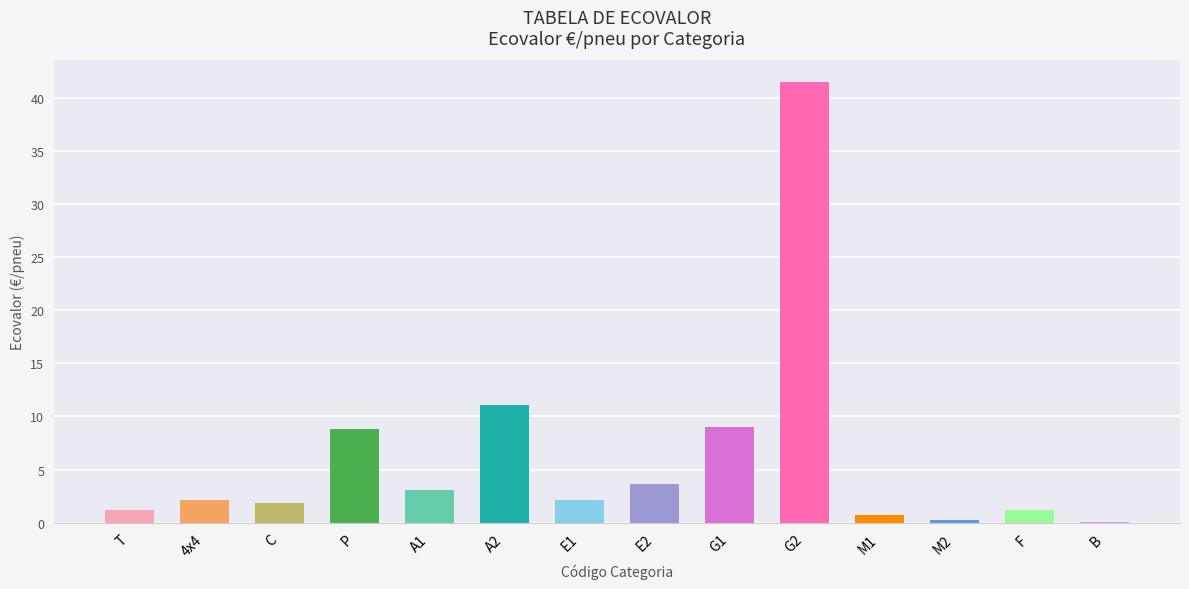

Count the number of data series in this chart.

1